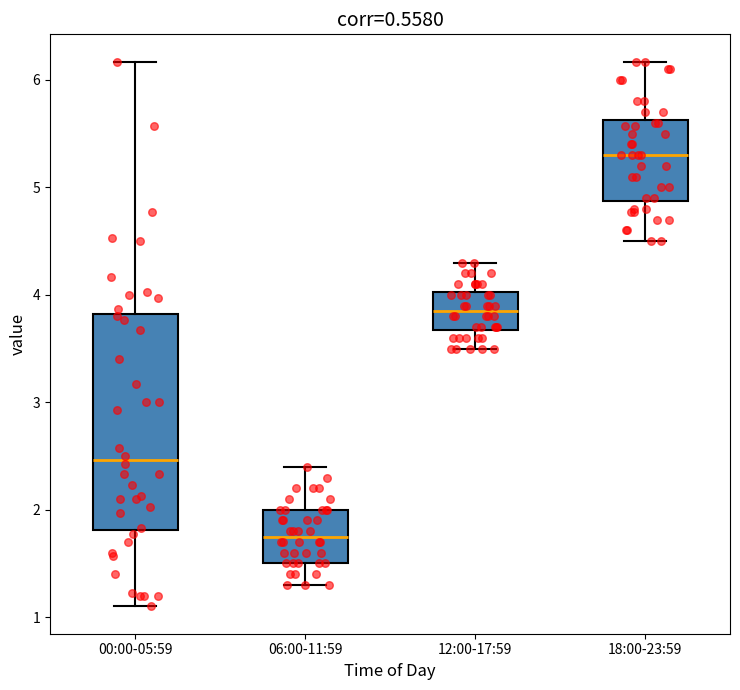

Comparing the boxes themselves (not the whiskers), which one is the tallest?

00:00-05:59